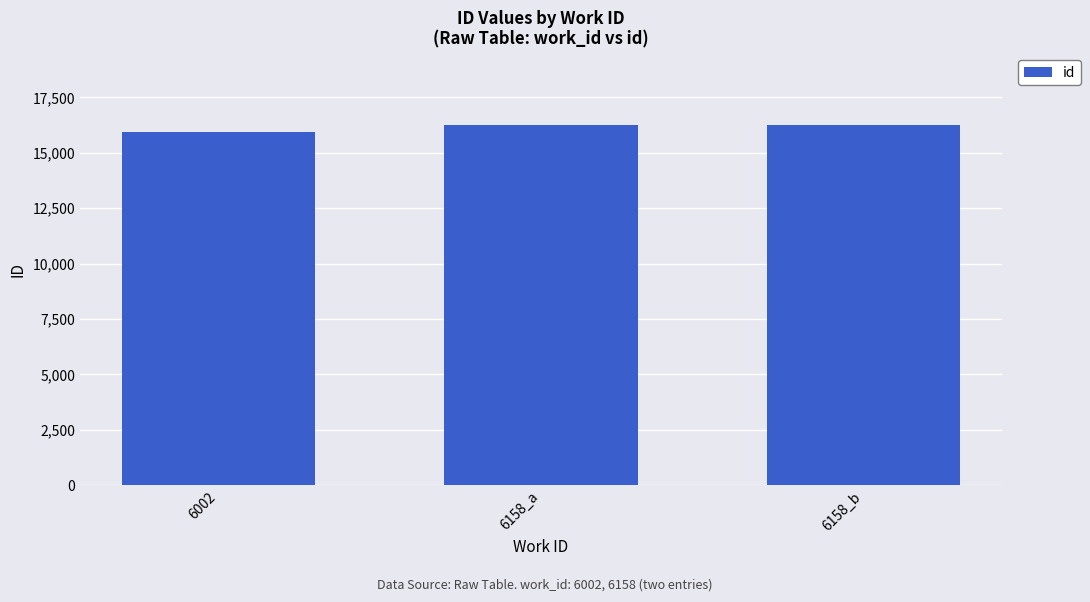

Does the chart contain stacked bars?

No